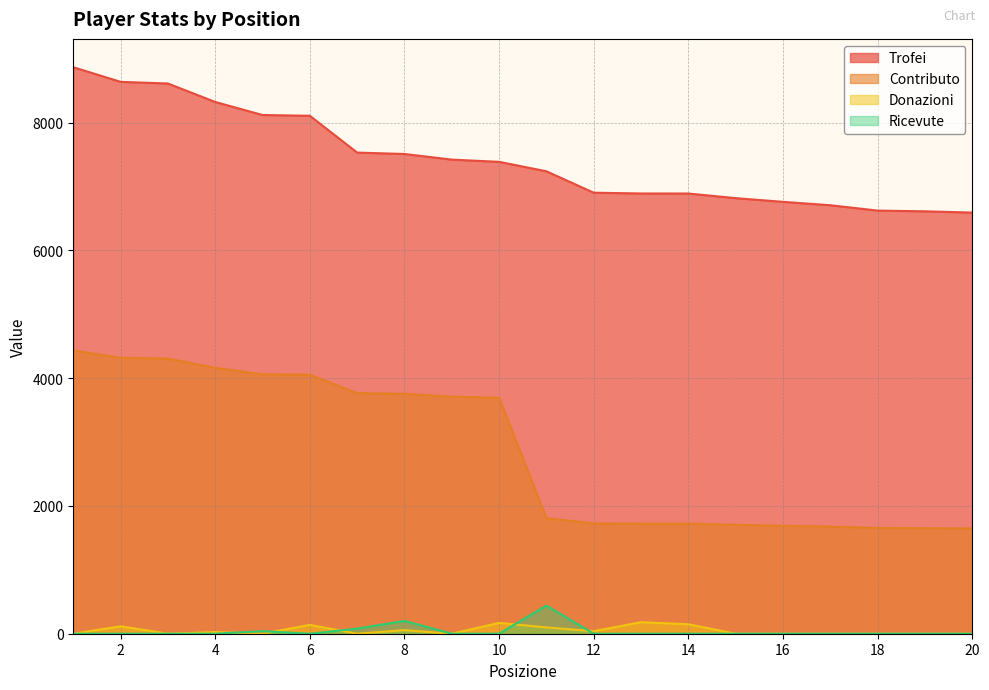

Does the chart display data point markers on the line(s)?

No